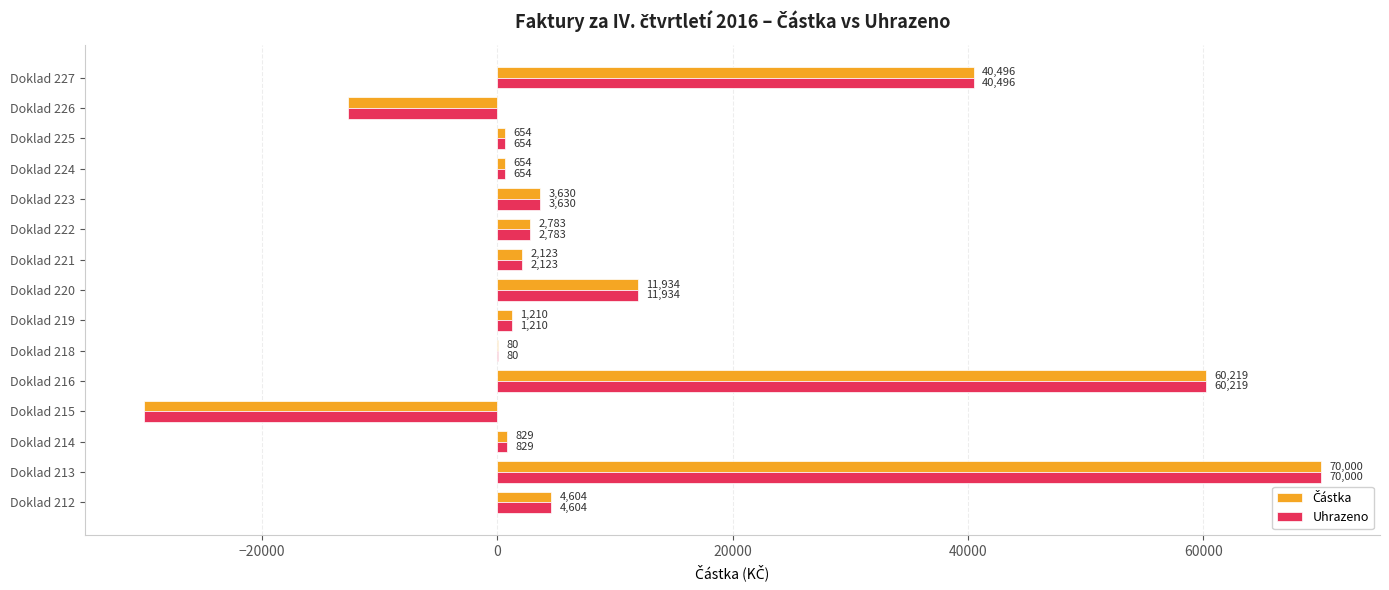

How many series are shown in this chart?

2